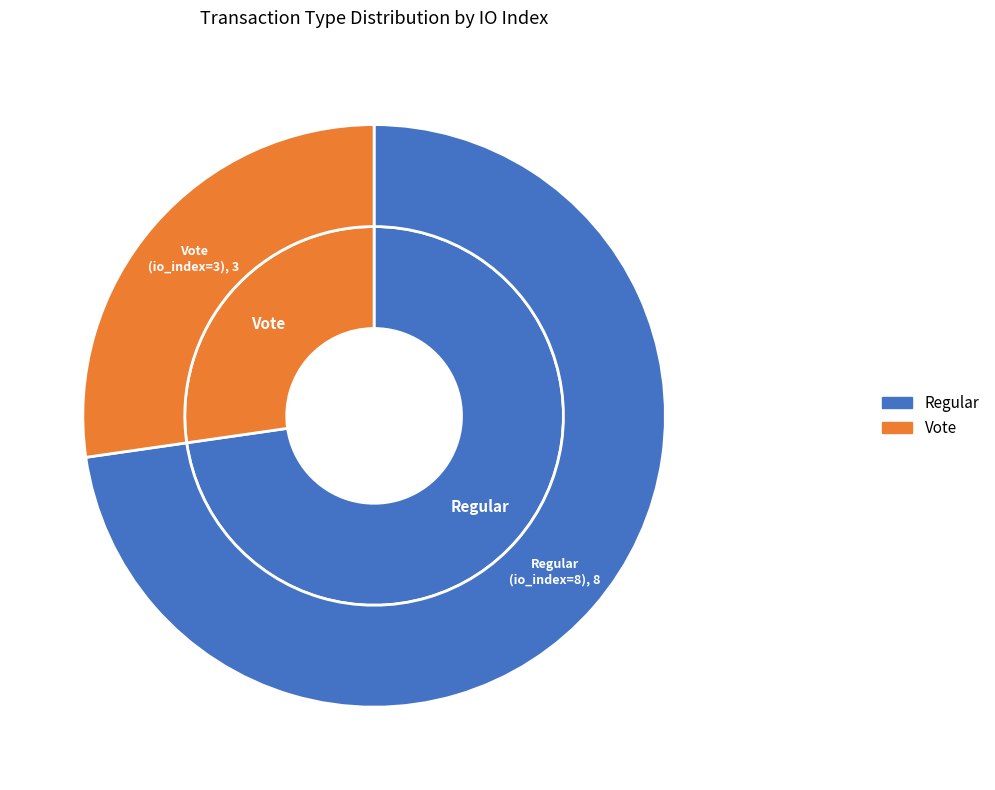

To the nearest percent, what is the combined percentage of Vote and Regular?

100%